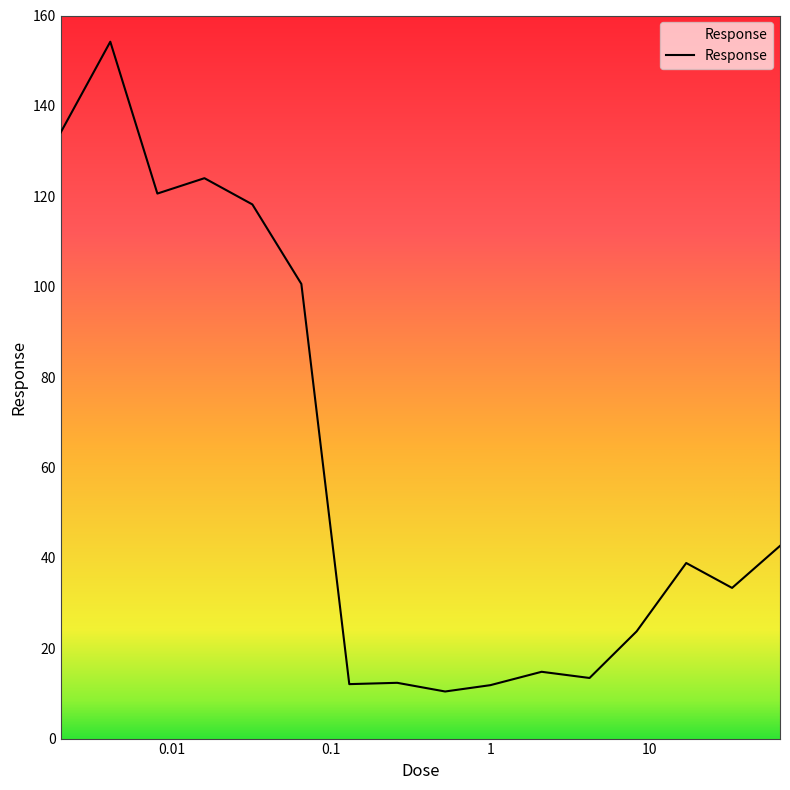

What is the average value?

60.3